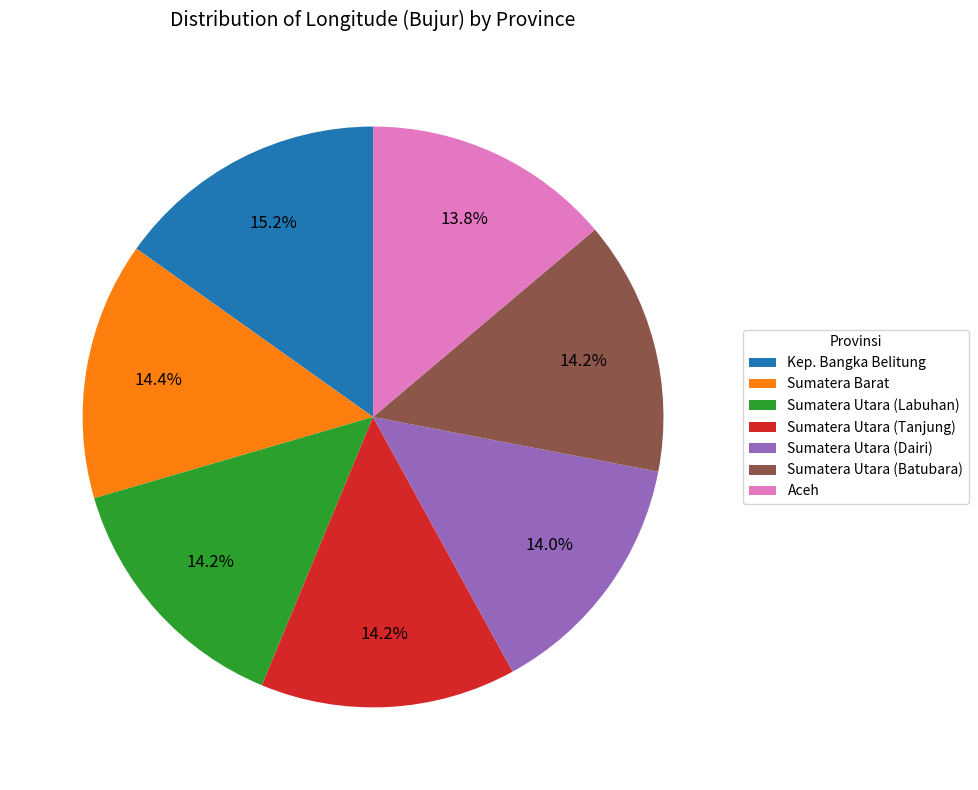

How much of the chart is everything except Sumatera Utara (Batubara)?

85.8%